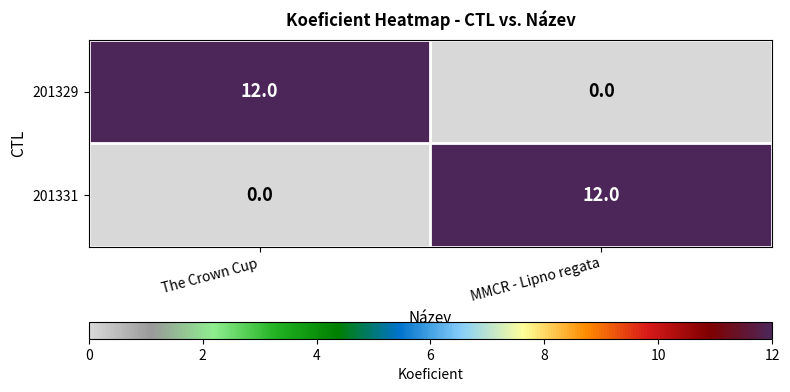

Is it true that 201331 equals 0 at The Crown Cup?

True